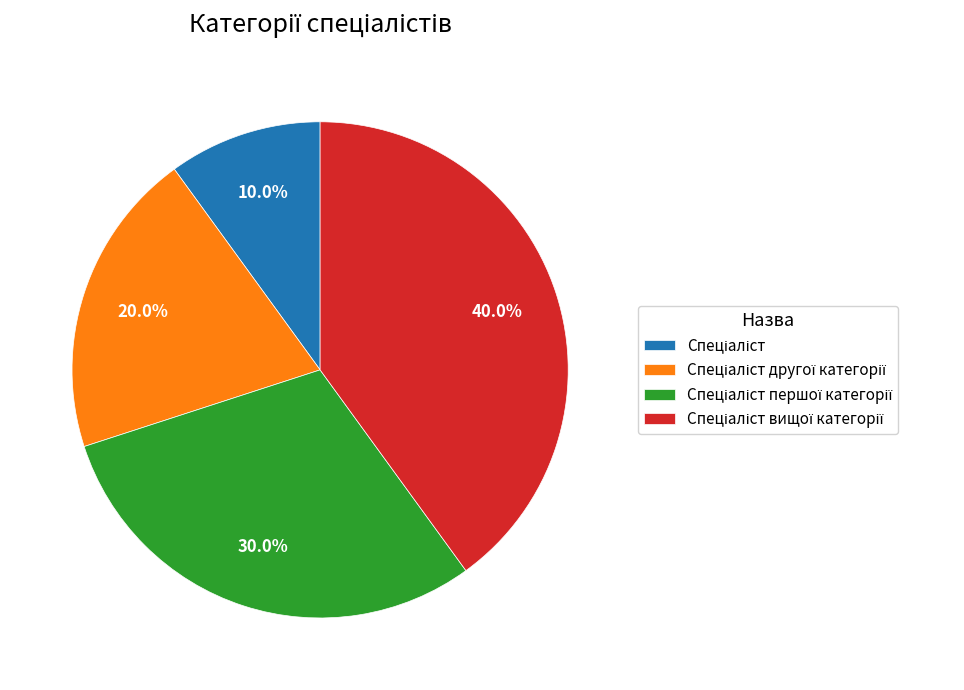

Does any single category account for the majority?

No